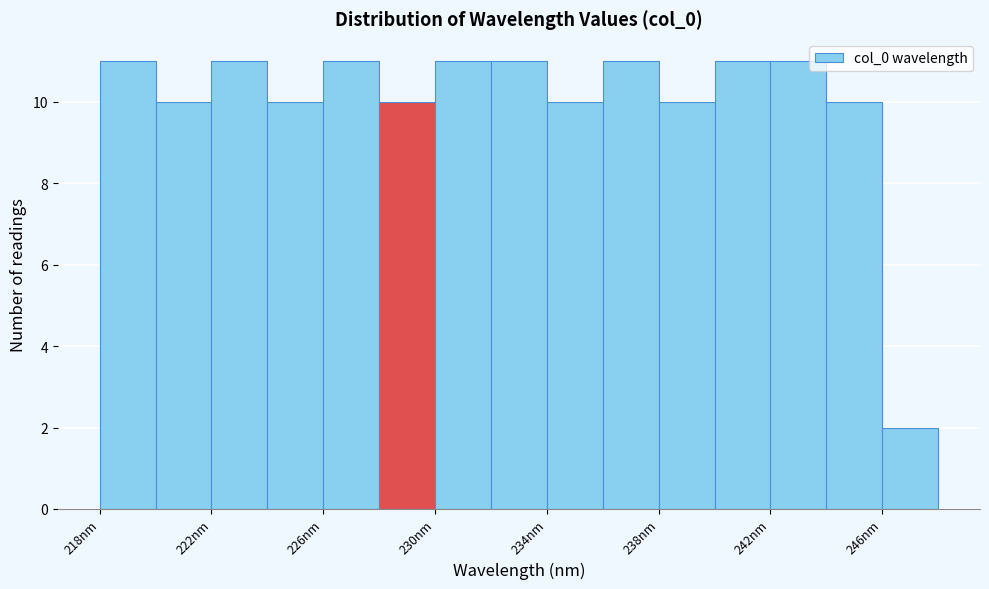

Reading left to right, list every bar in this chart as the range it spans on the x-axis followed by its height. Neither the bar edges nor the heights are printed on the chart, so give them approximately, as read against the axes.

218 to 220: 11
220 to 222: 10
222 to 224: 11
224 to 226: 10
226 to 228: 11
228 to 230: 10
230 to 232: 11
232 to 234: 11
234 to 236: 10
236 to 238: 11
238 to 240: 10
240 to 242: 11
242 to 244: 11
244 to 246: 10
246 to 248: 2